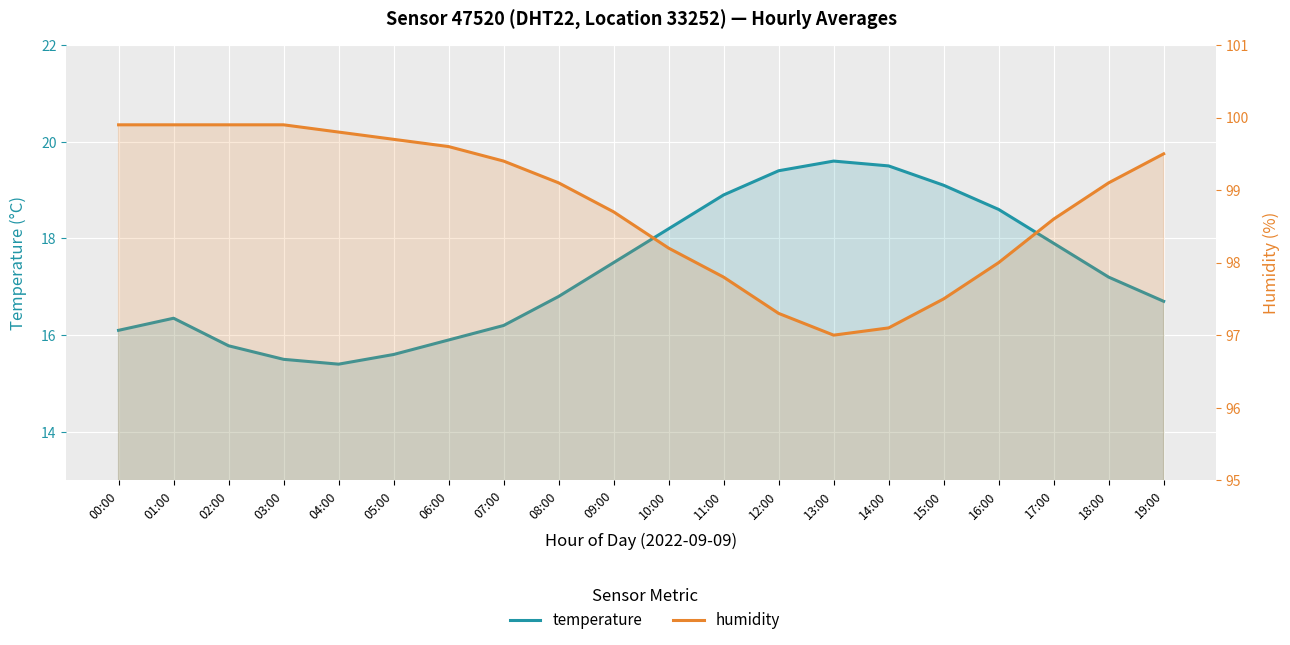

List the series in order of their peak value, highest first.

humidity, temperature